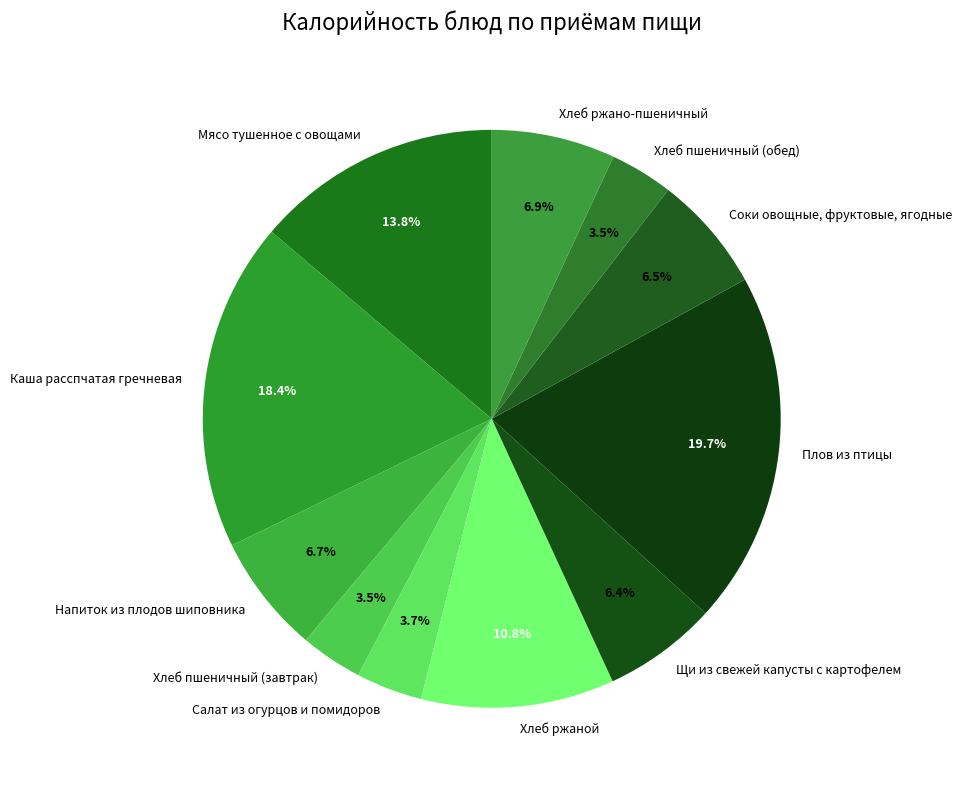

What percentage is NOT represented by Напиток из плодов шиповника?

93.3%